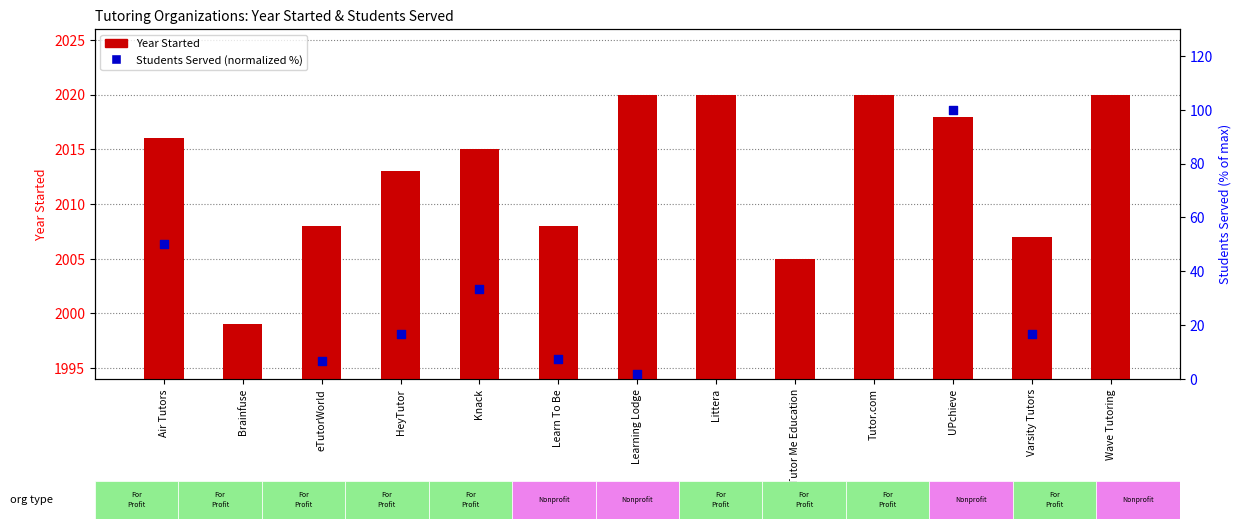

What is the ratio of the value at Air Tutors to the value at Littera?

1.0